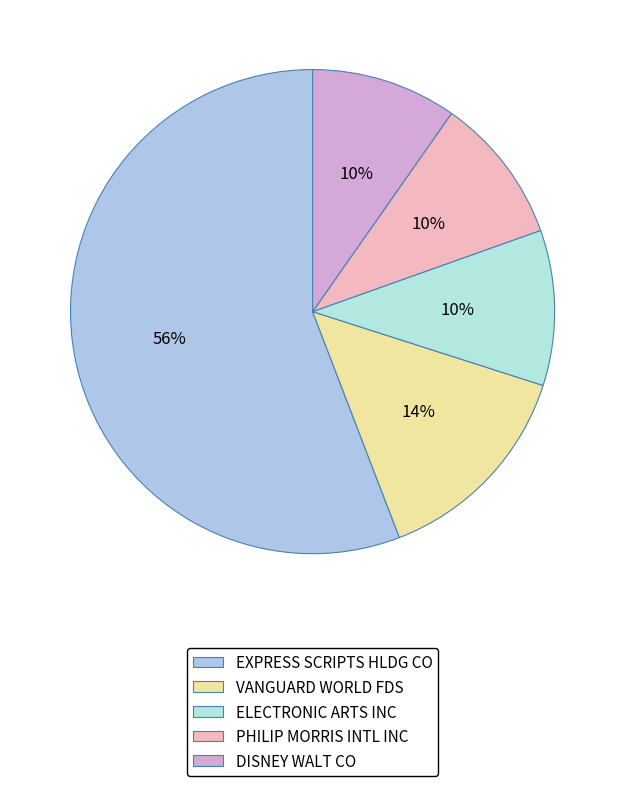

Is EXPRESS SCRIPTS HLDG CO the majority of the pie?

Yes